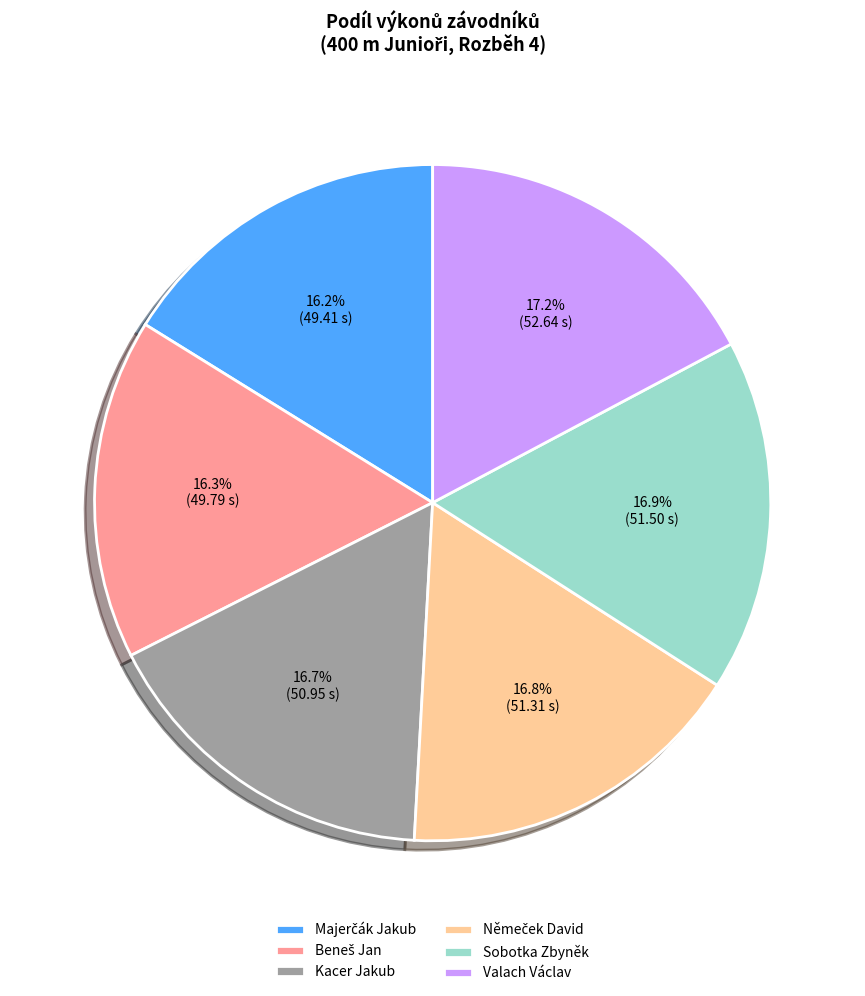

Does any single category account for the majority?

No